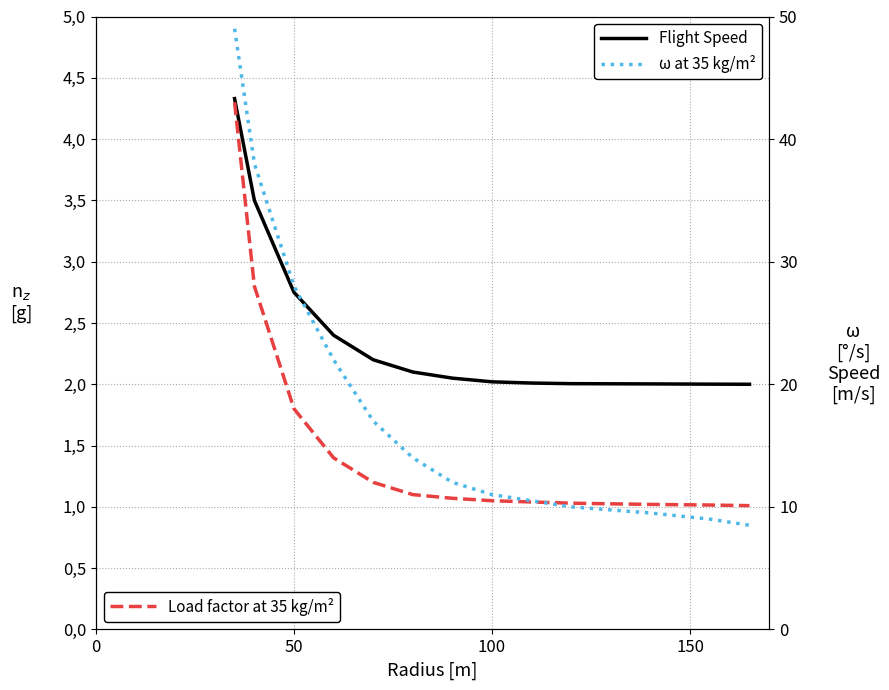

True or false: Load factor at 35 kg/m² and Flight Speed cross at least once.

False